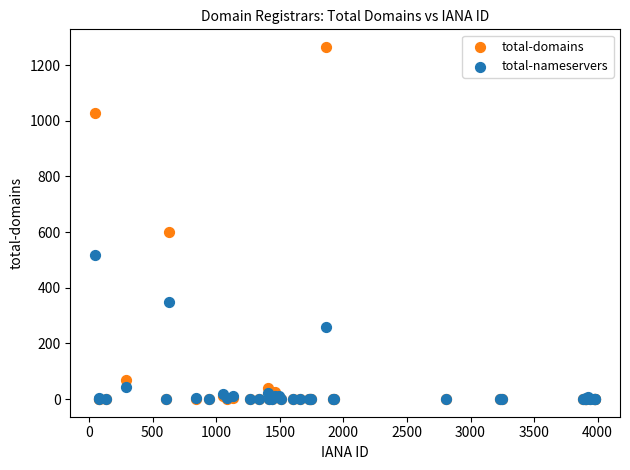

Across all series, what Y value is closest to 632?

600